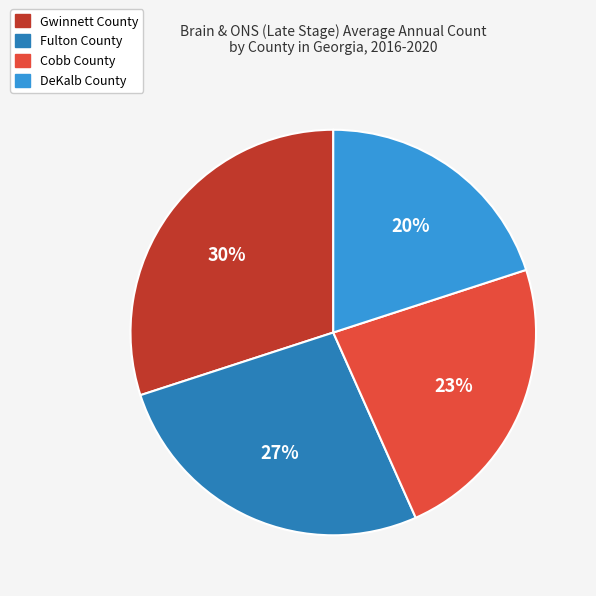

To the nearest percent, what is the difference between the Cobb County and DeKalb County slice percentages?

3%